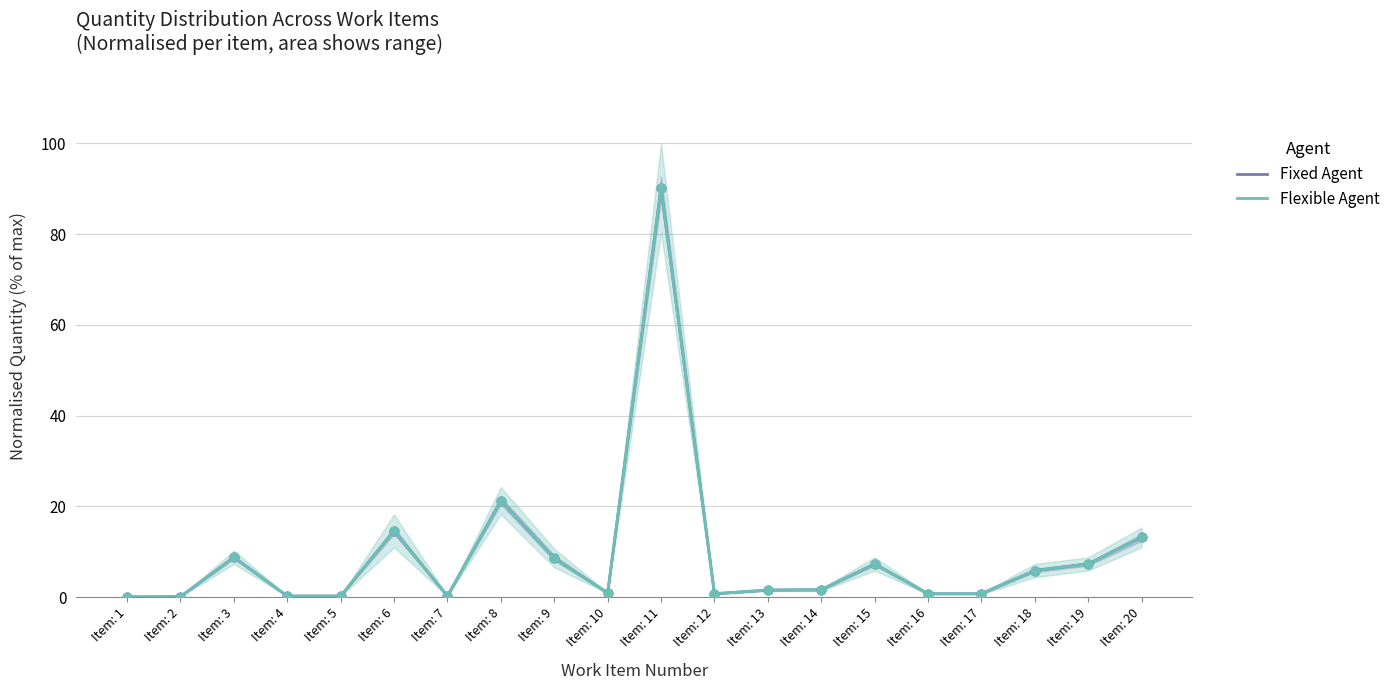

At how many categories does at least one series exceed 26?

1